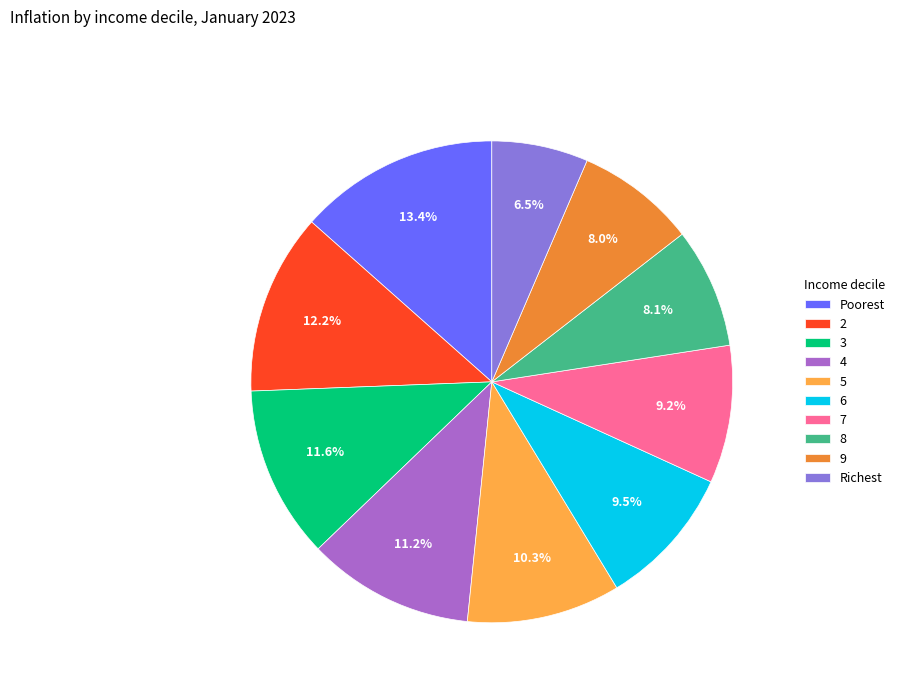

Between 7 and 4, which is larger?

4